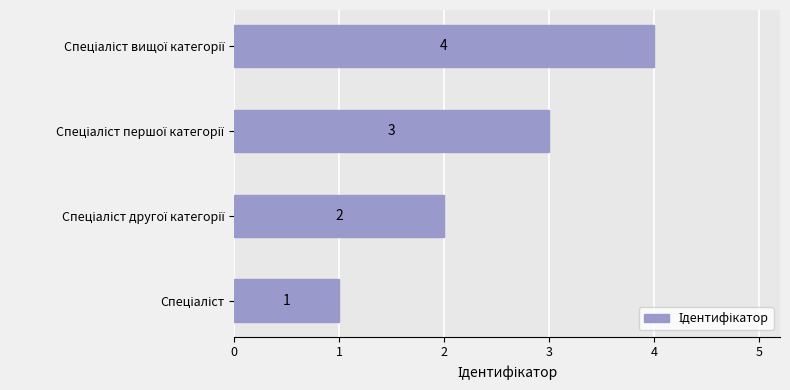

What is the greatest value displayed?

4